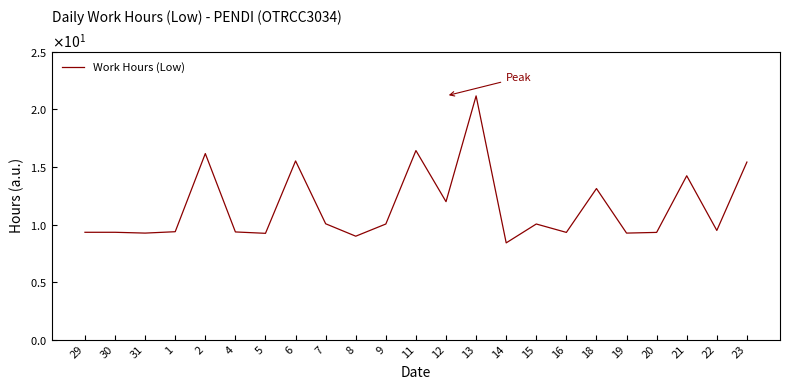

Reading right to left, extract all data points from this chart.

23=15.4	22=9.5	21=14.2	20=9.3	19=9.3	18=13.1	16=9.3	15=10.1	14=8.4	13=21.2	12=12.0	11=16.4	9=10.1	8=9.0	7=10.1	6=15.5	5=9.2	4=9.4	2=16.2	1=9.4	31=9.3	30=9.3	29=9.3